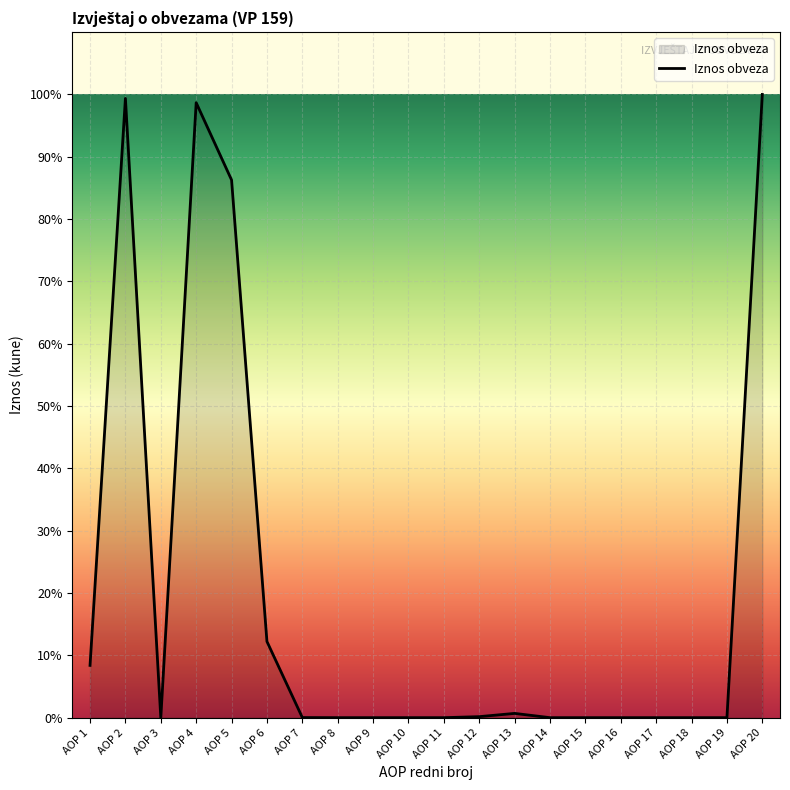

Does the chart display data point markers on the line(s)?

No